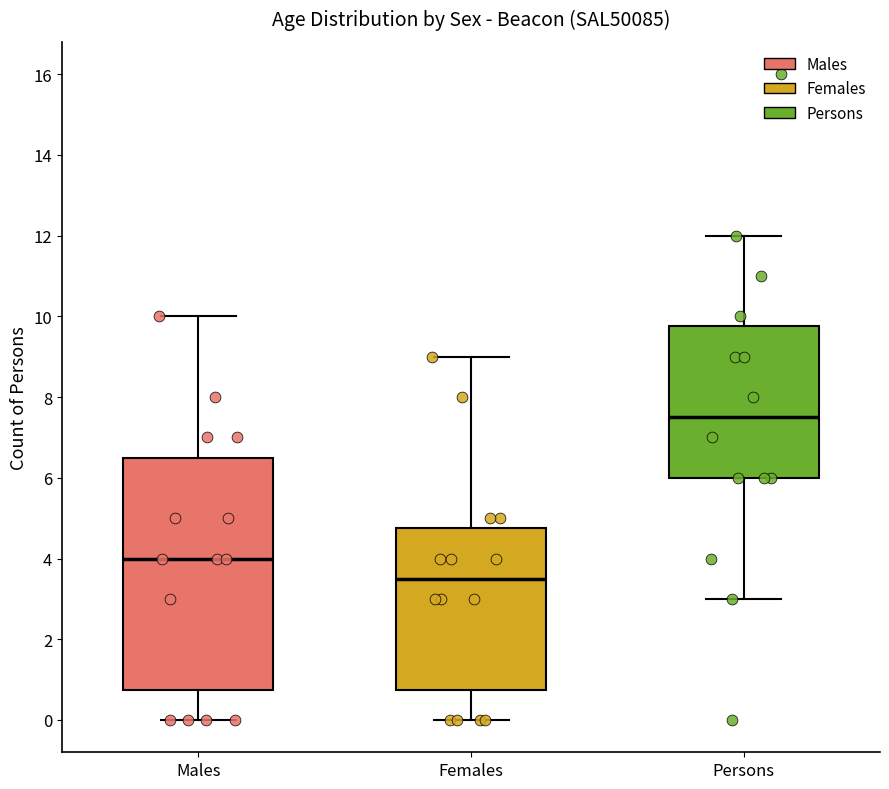

Which box is the tallest, from its lower edge to its upper edge?

Males